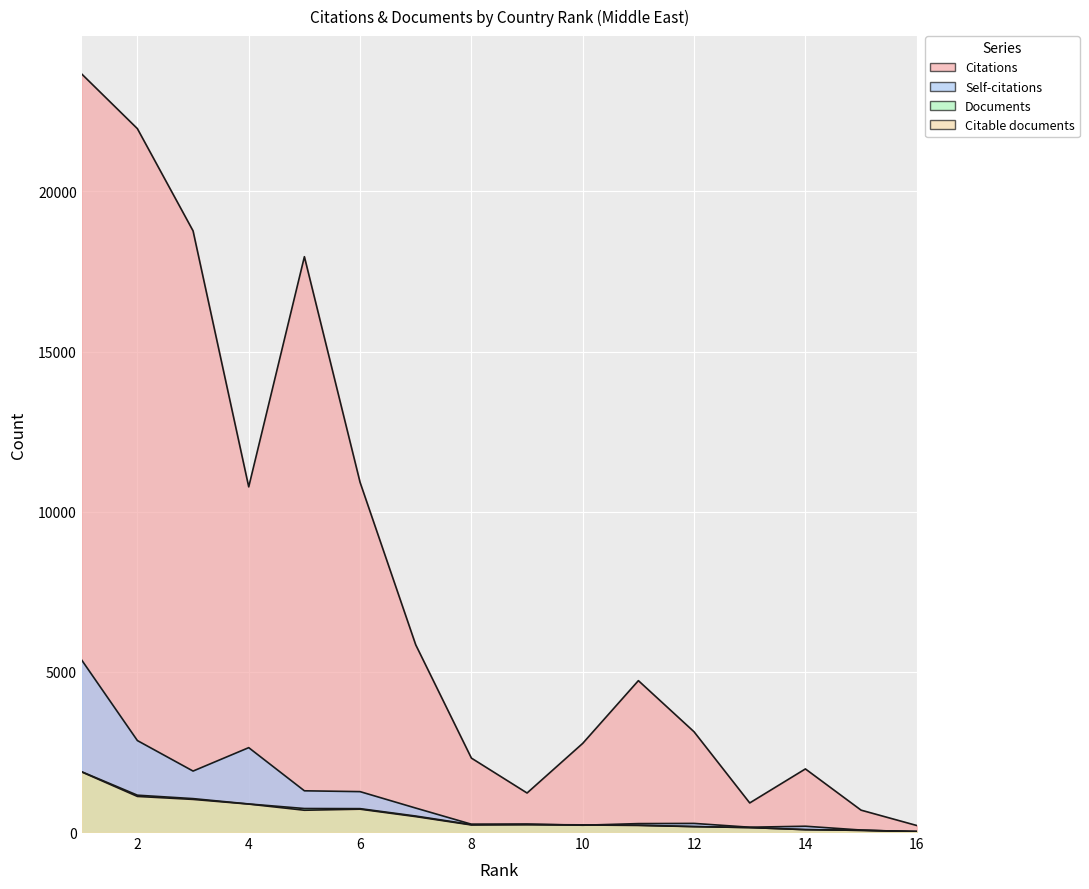

How many intersections are there between Self-citations and Citable documents?

3